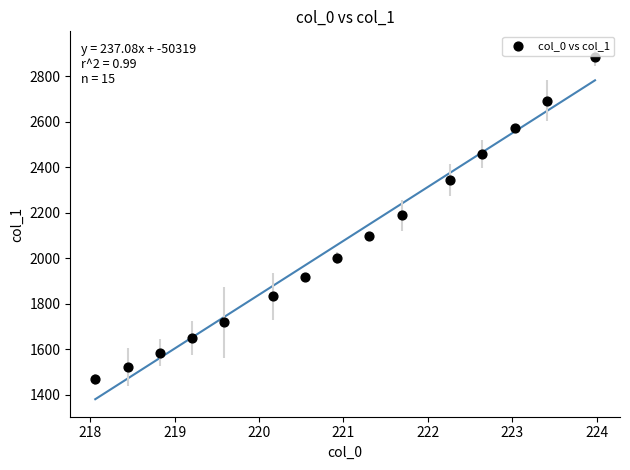

What is the range of X values (max minus min)?

5.9